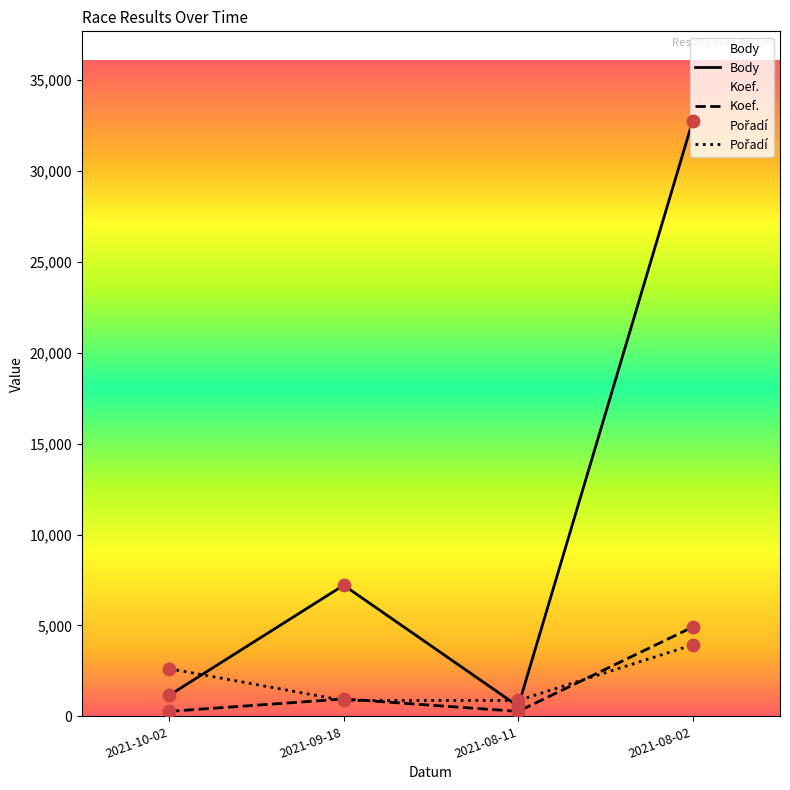

Which series has the largest total across all categories?

Body